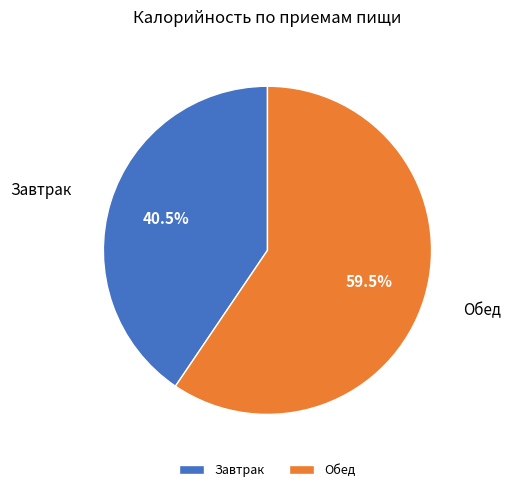

How many segments does this pie chart have?

2